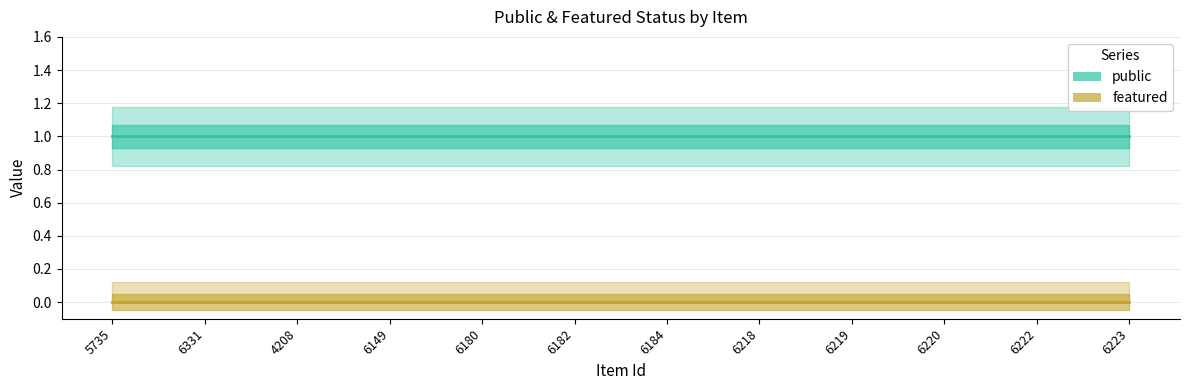

True or false: public and featured cross at least once.

False